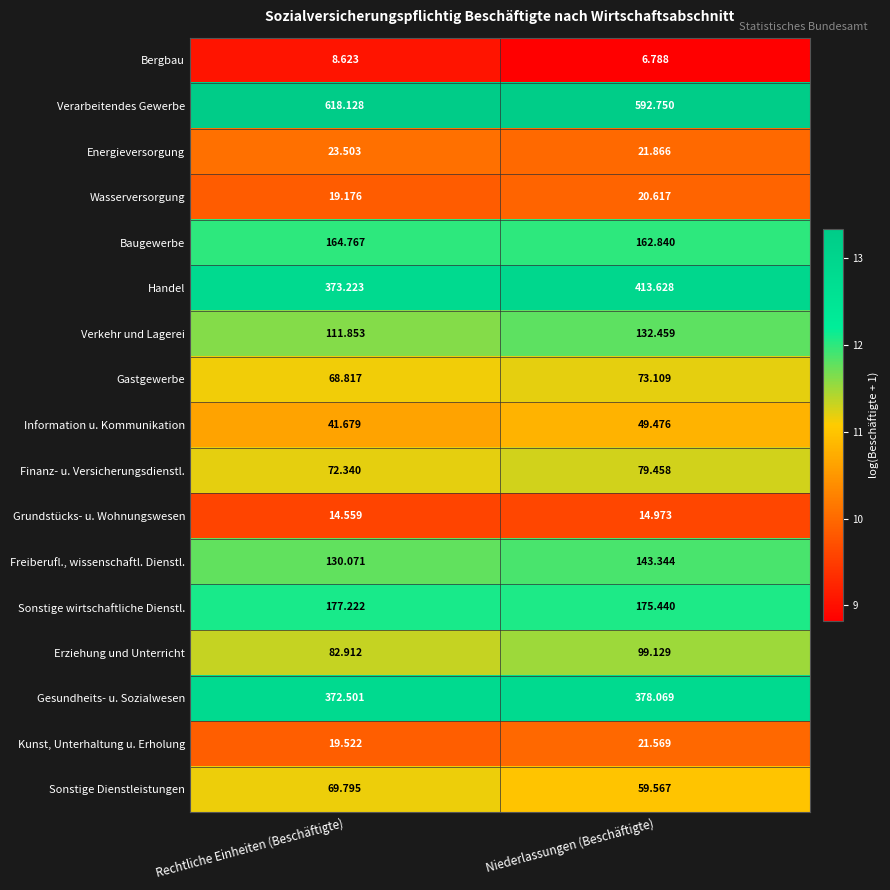

Which series has the largest range (max minus min)?

Handel